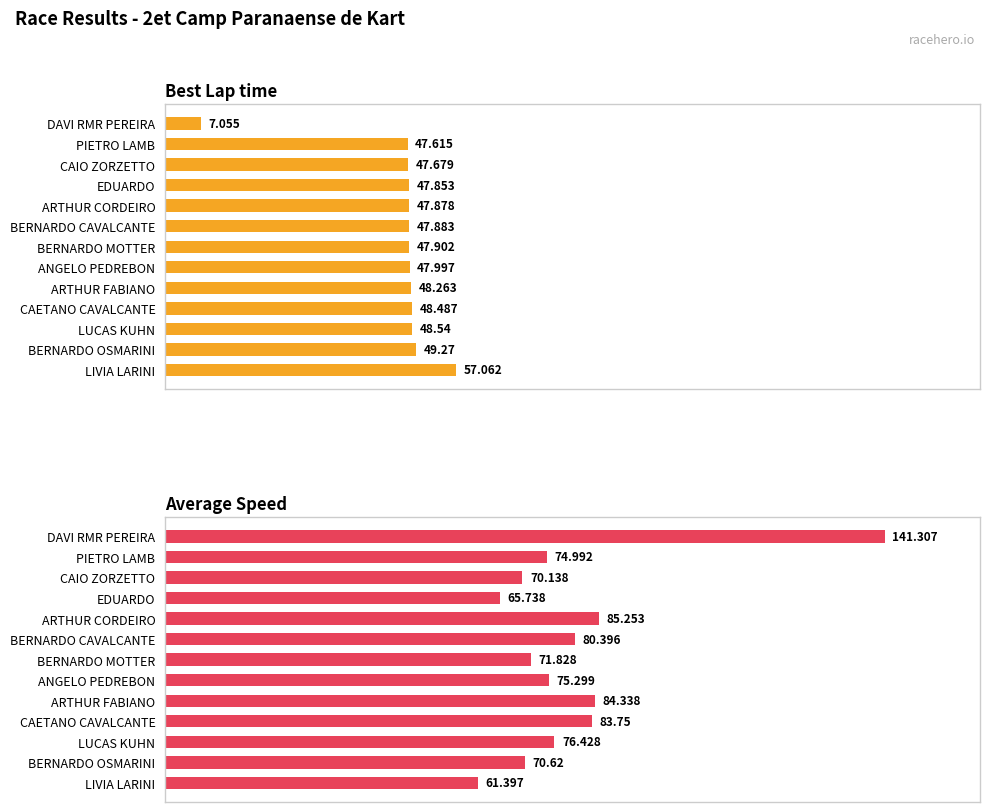

Reading right to left, list all the values displayed in this chart.

Best Lap time: 57.1	49.3	48.5	48.5	48.3	48.0	47.9	47.9	47.9	47.9	47.7	47.6	7.1
Average Speed: 61.4	70.6	76.4	83.8	84.3	75.3	71.8	80.4	85.3	65.7	70.1	75.0	141.3